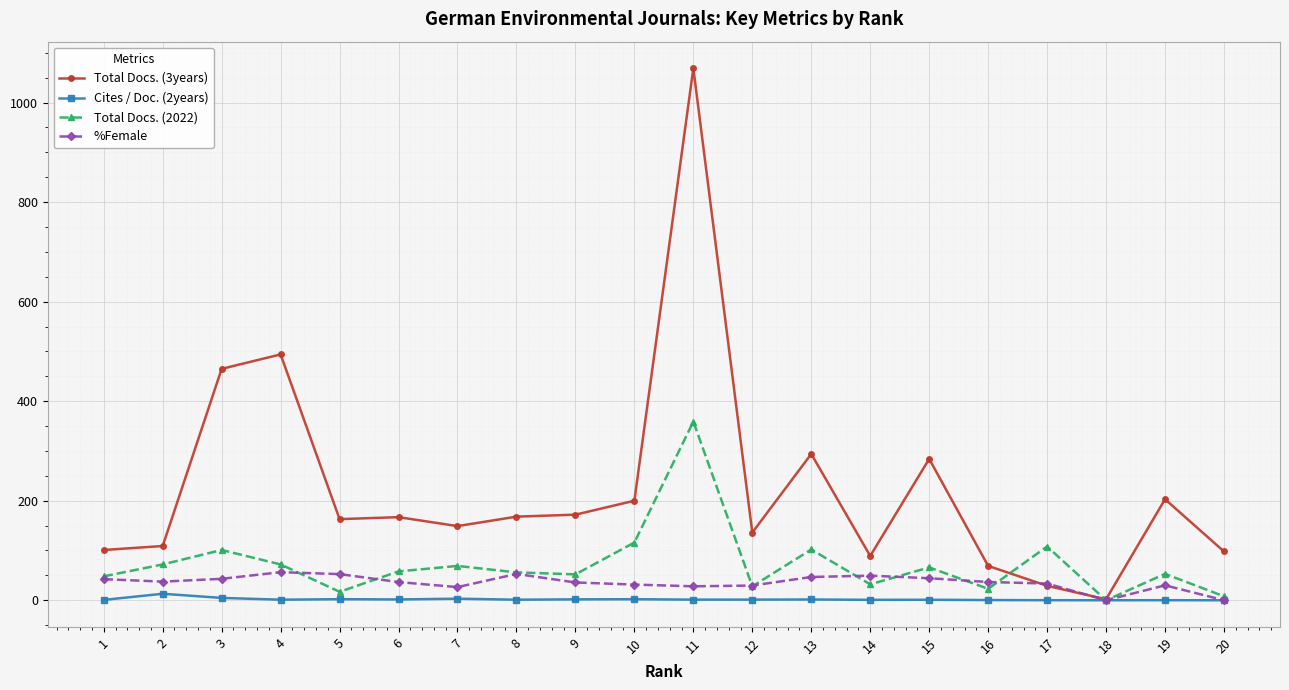

What is the value of the Cites / Doc. (2years) point at the 6th from the left?

1.6